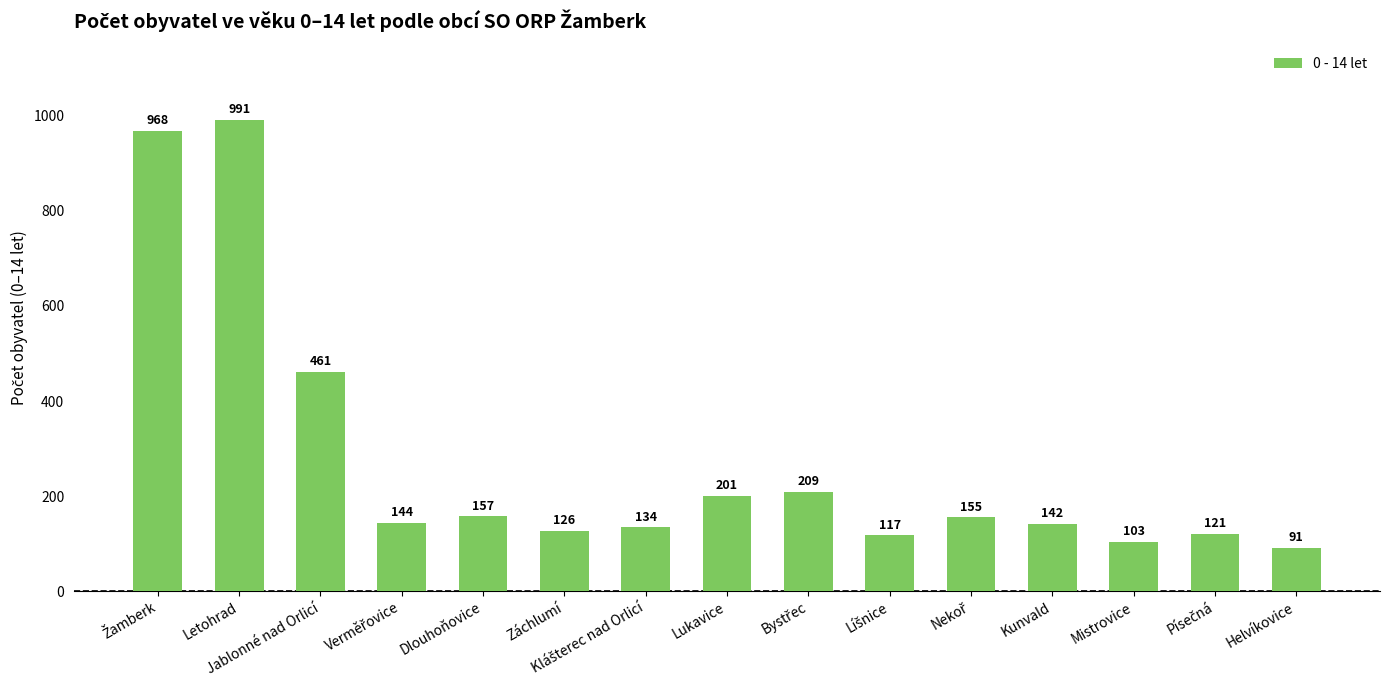

What is the change in value from Záchlumí to Mistrovice?

-23